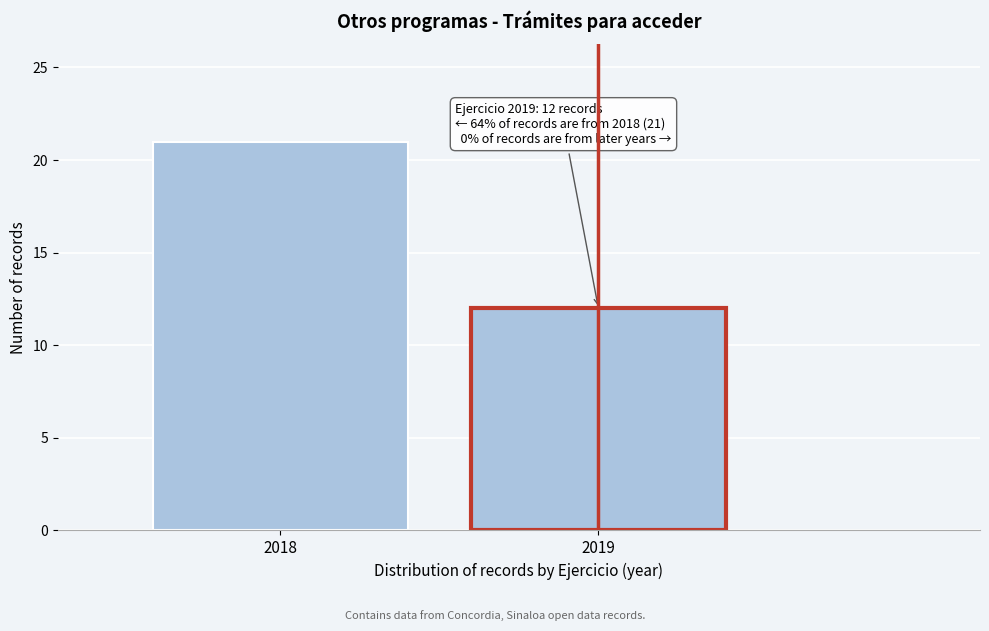

Reading right to left, list all the values displayed in this chart.

12	21